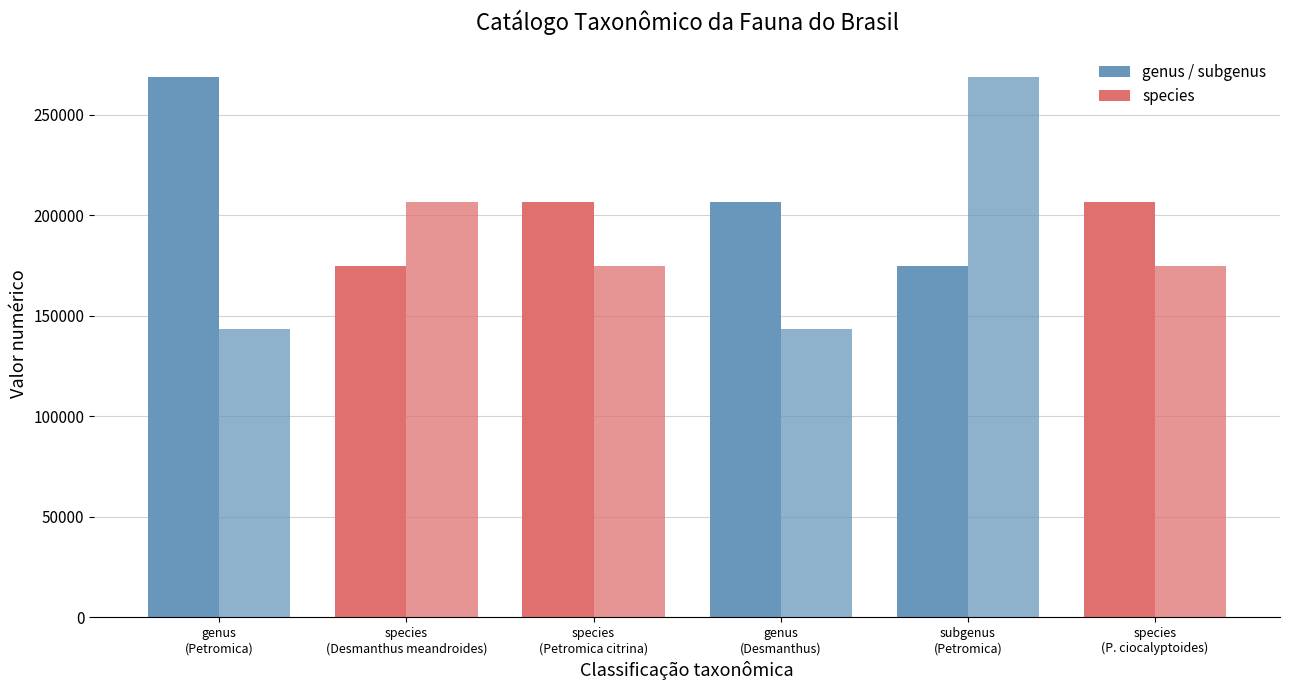

Does the chart contain any negative values?

No